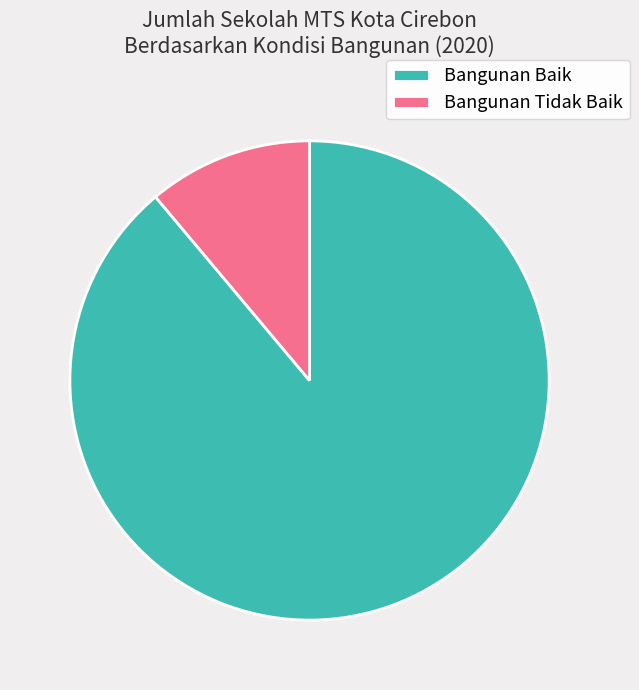

Is it true that Bangunan Tidak Baik is 5% of the pie?

False